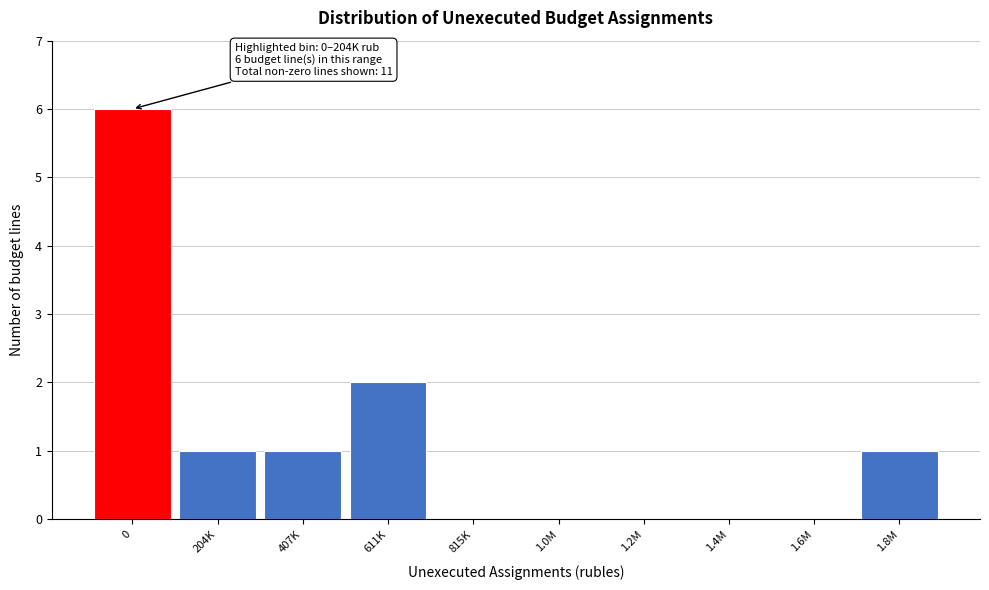

Reading right to left, what are all the values shown in this chart?

1.8M=1	1.6M=0	1.4M=0	1.2M=0	1.0M=0	815K=0	611K=2	407K=1	204K=1	0=6